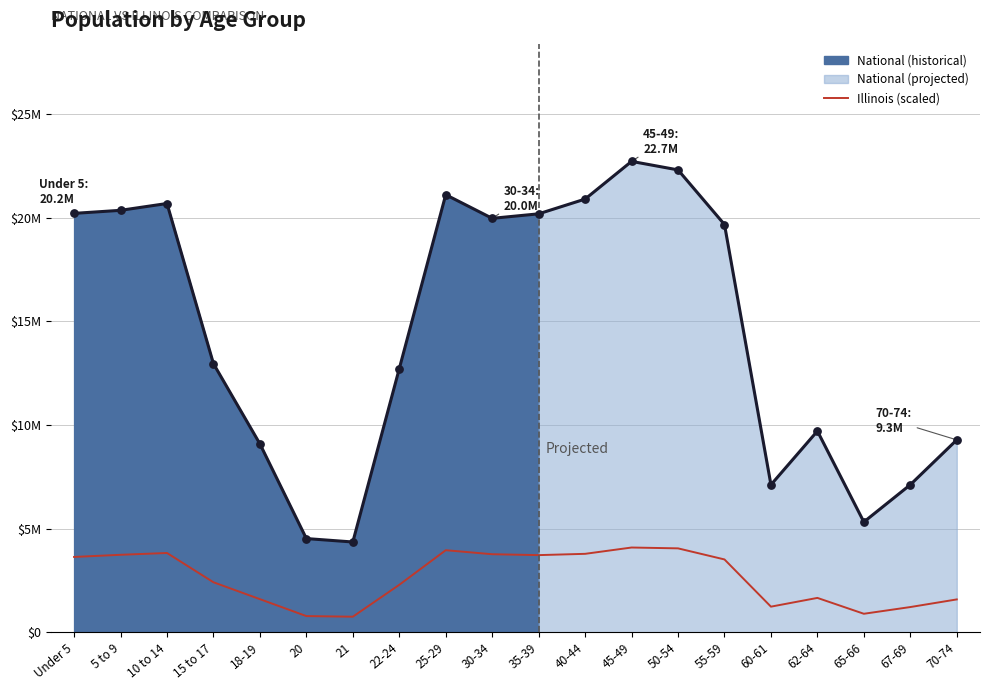

Between 10 to 14 and 21, which is larger?

10 to 14